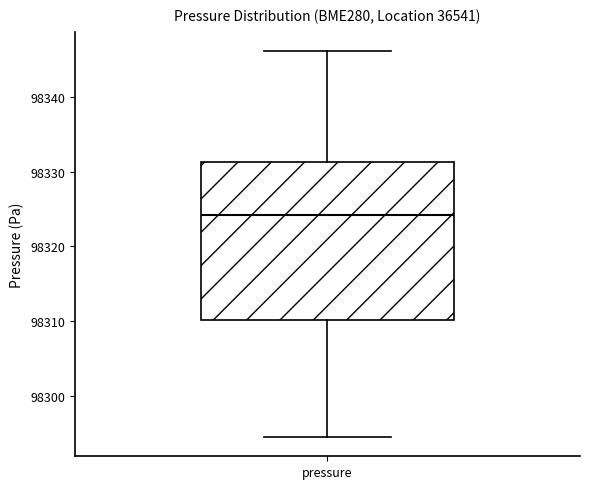

Transcribe this box plot: give where the median line is, the range the box spans, and where the two whiskers end, as read against the y-axis. The values are not printed on the chart, so give them approximately, as read against the axis.

median 98324, box 98310 to 98331, whiskers 98295 to 98346